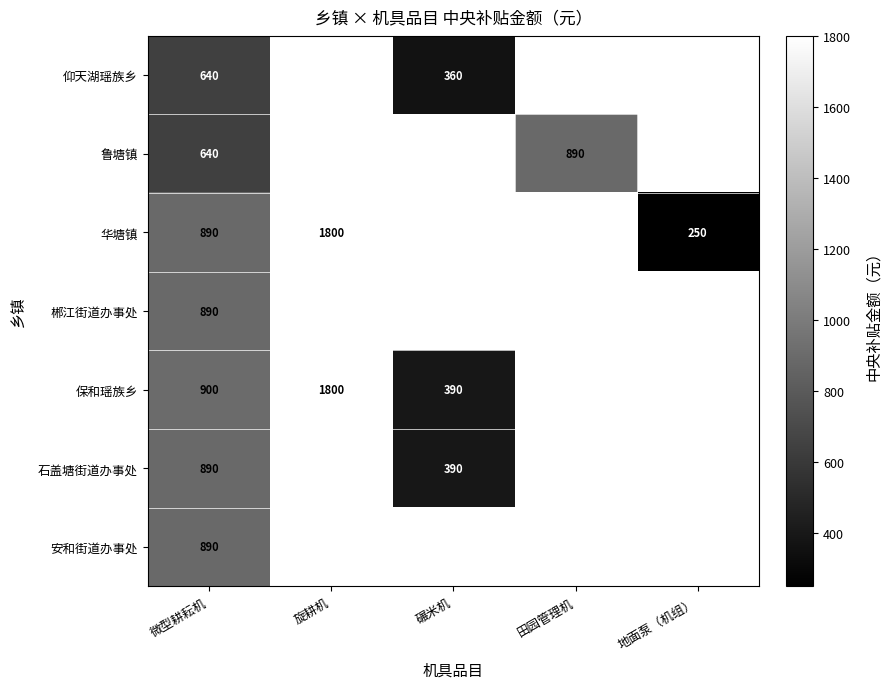

At how many categories does at least one series exceed 1036?

1